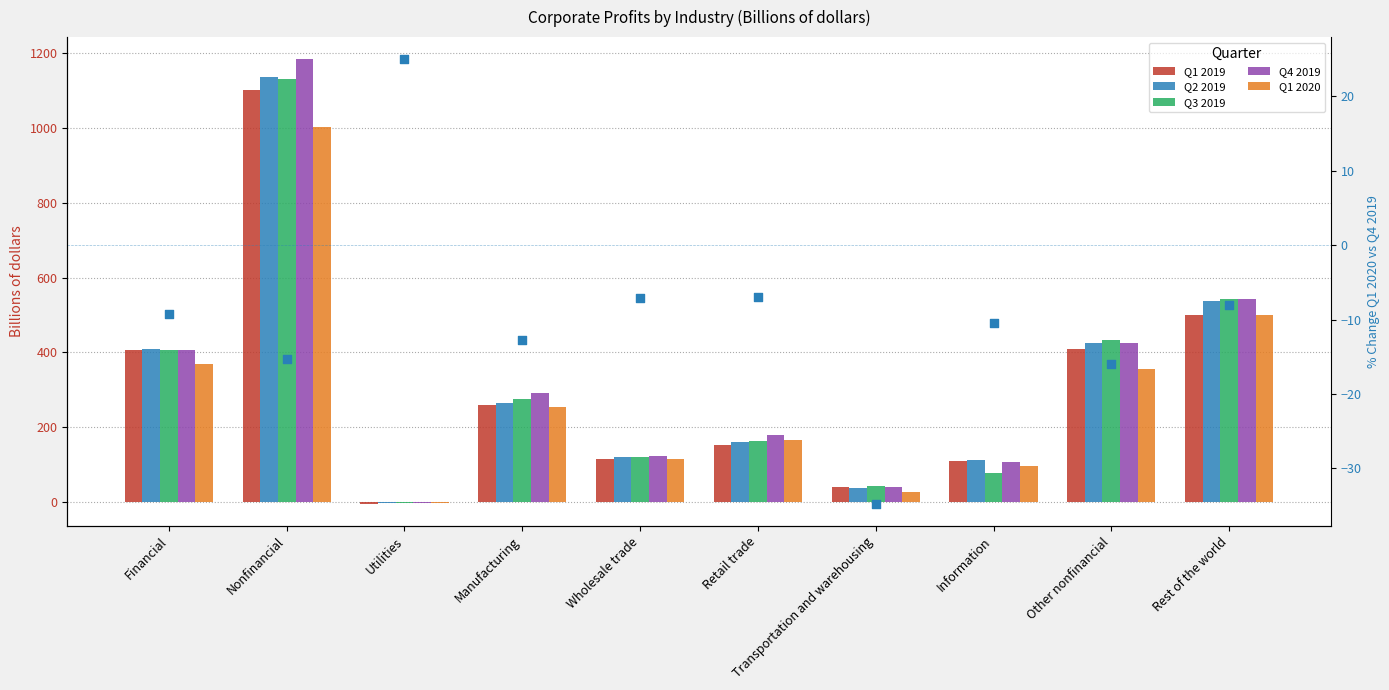

At which category is the sum across all series the highest?

Nonfinancial